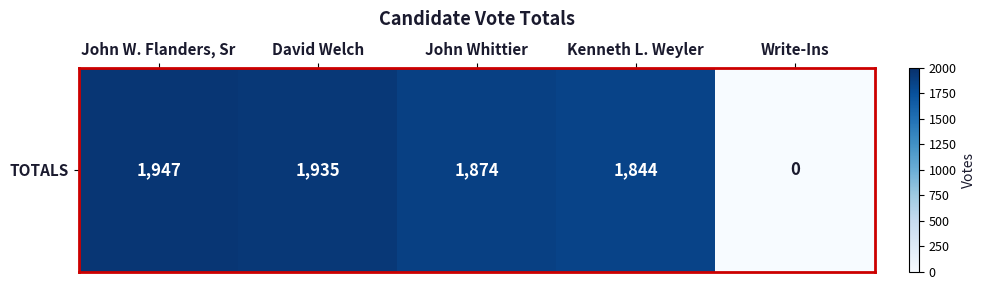

The value at John W. Flanders, Sr is 1947. True or false?

True